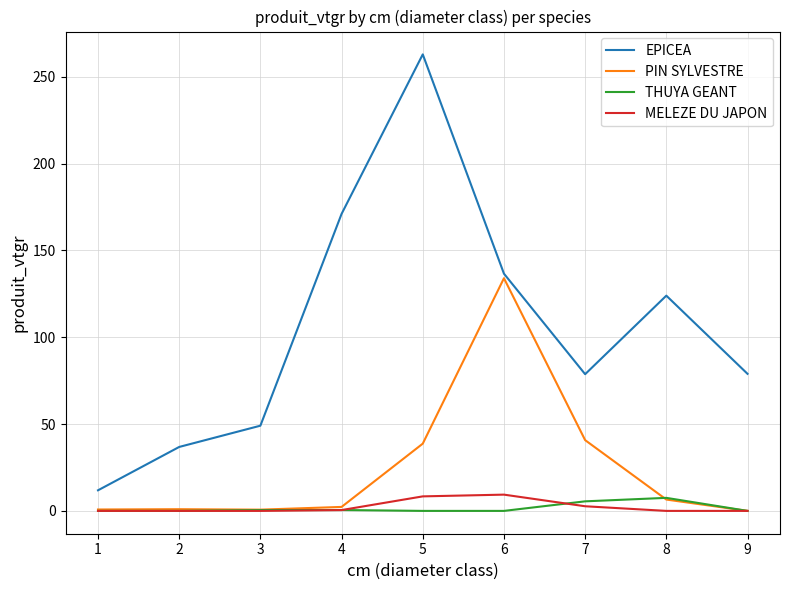

Between 5 and 9, which series saw the biggest shift?

EPICEA